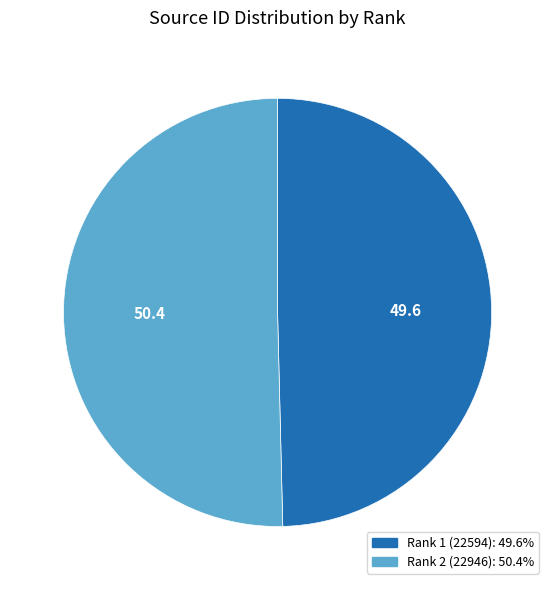

Which slice is the smallest?

Rank 1 (22594)